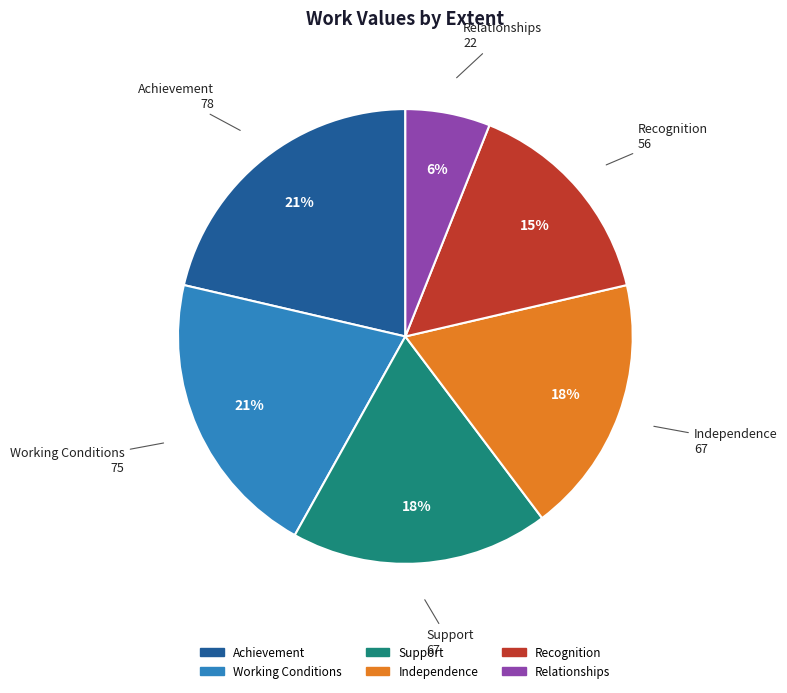

Which slice is the smallest?

Relationships